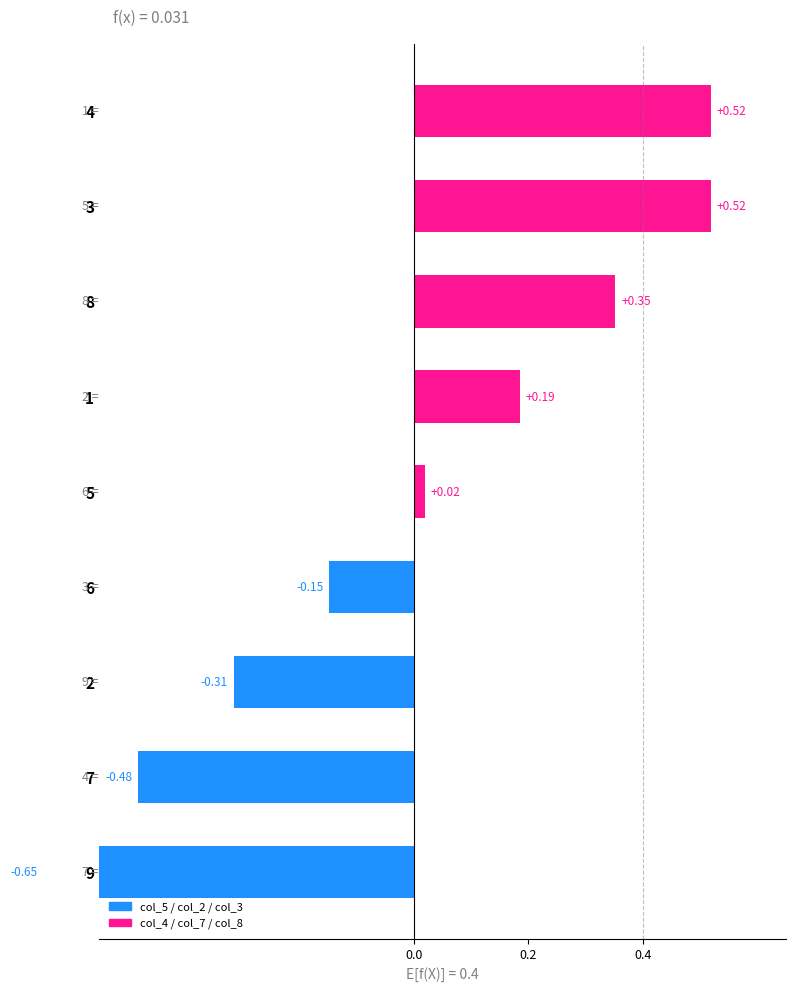

What position from the left is 8?

3